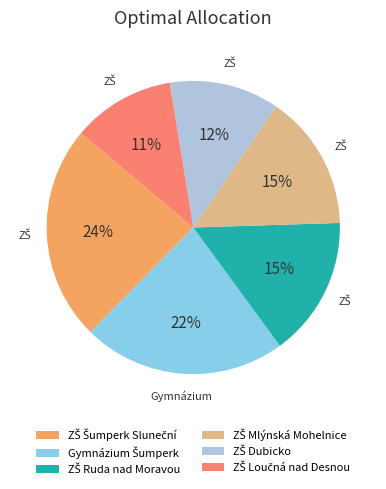

Is there any slice that represents more than half of the pie?

No